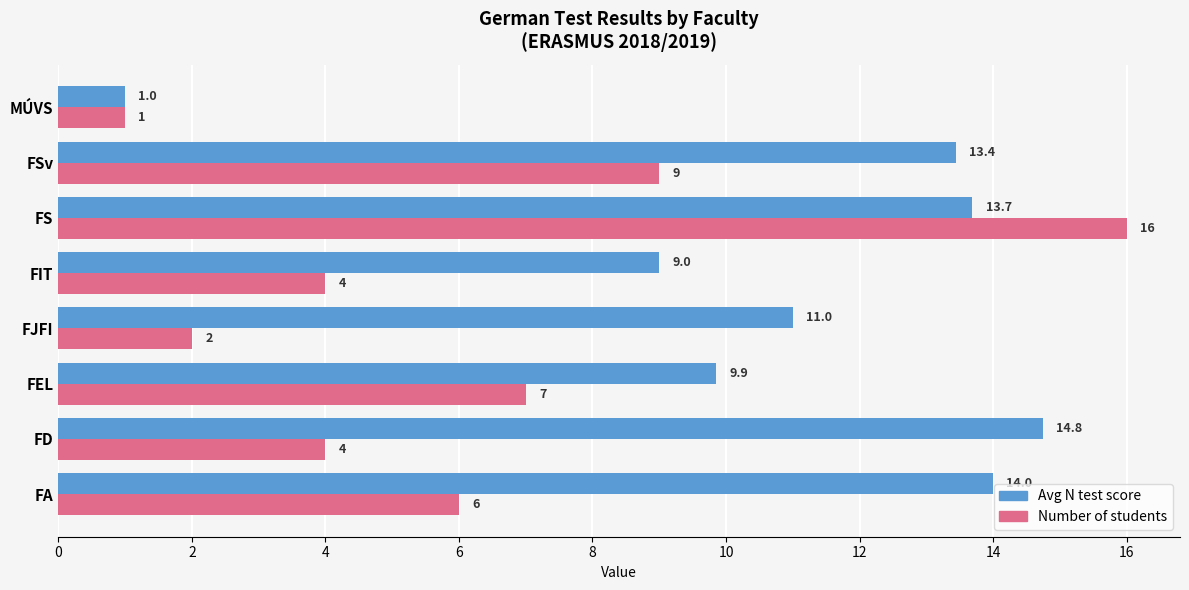

What is the sum of all Avg N test score values?

86.7